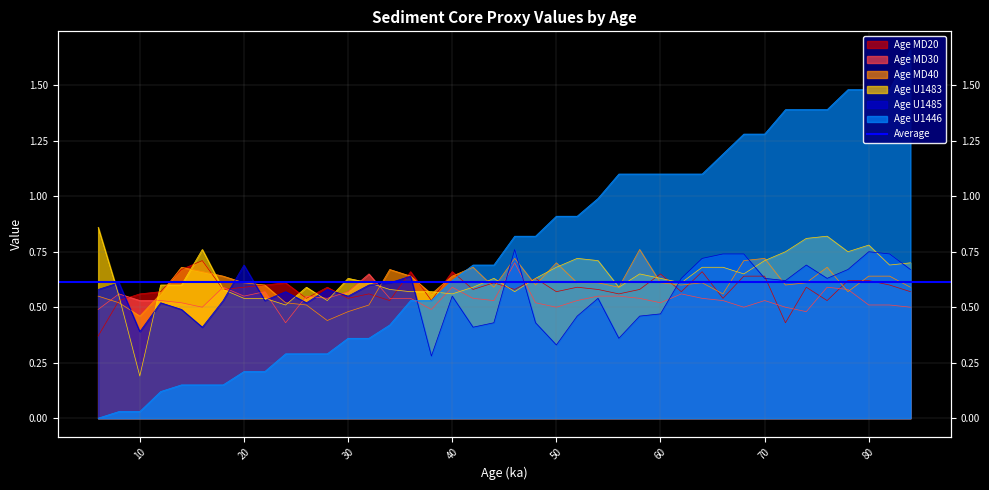

The Age U1446 series shows 0.4 at 30. True or false?

True